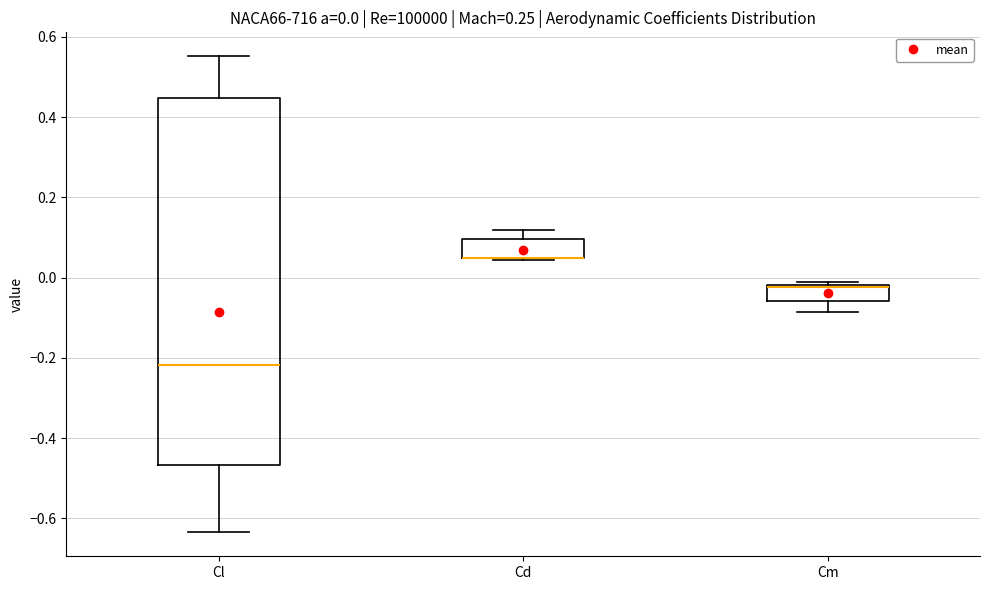

Comparing the boxes themselves (not the whiskers), which one is the tallest?

Cl